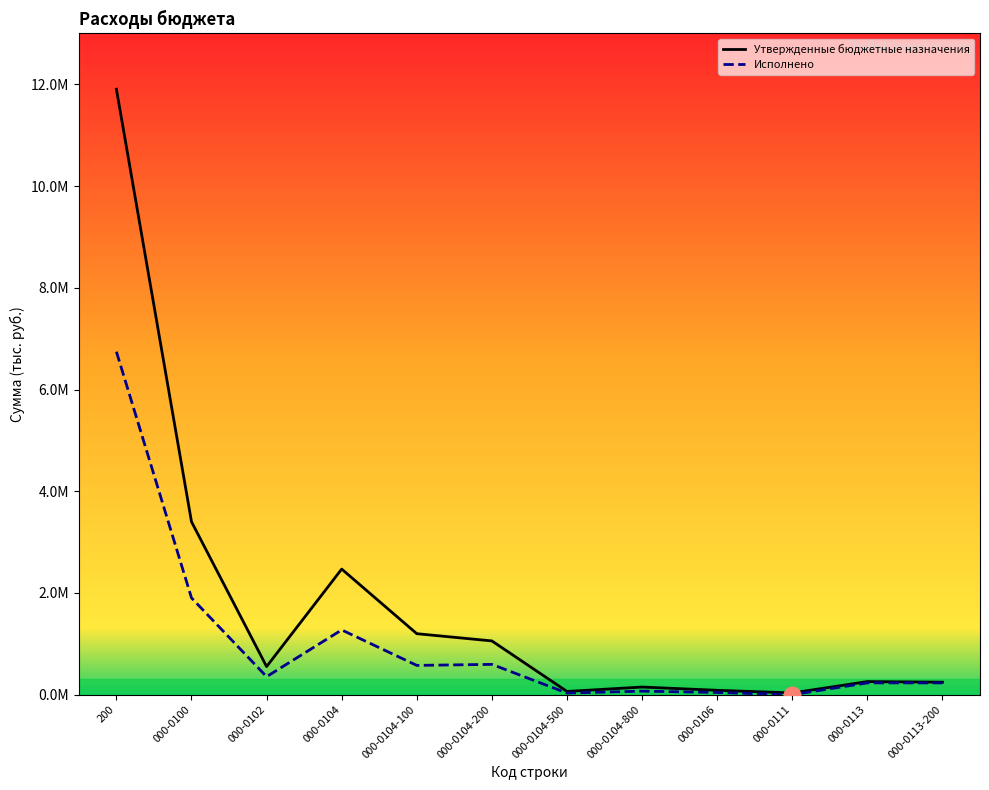

Does the chart display data point markers on the line(s)?

No